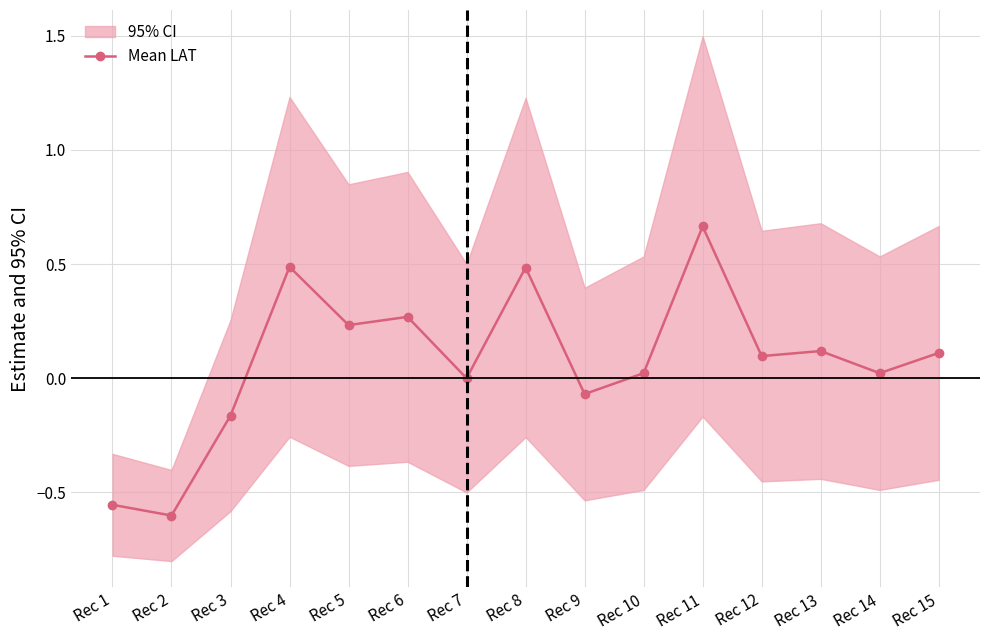

At which label does the data first exceed 0?

Rec 4